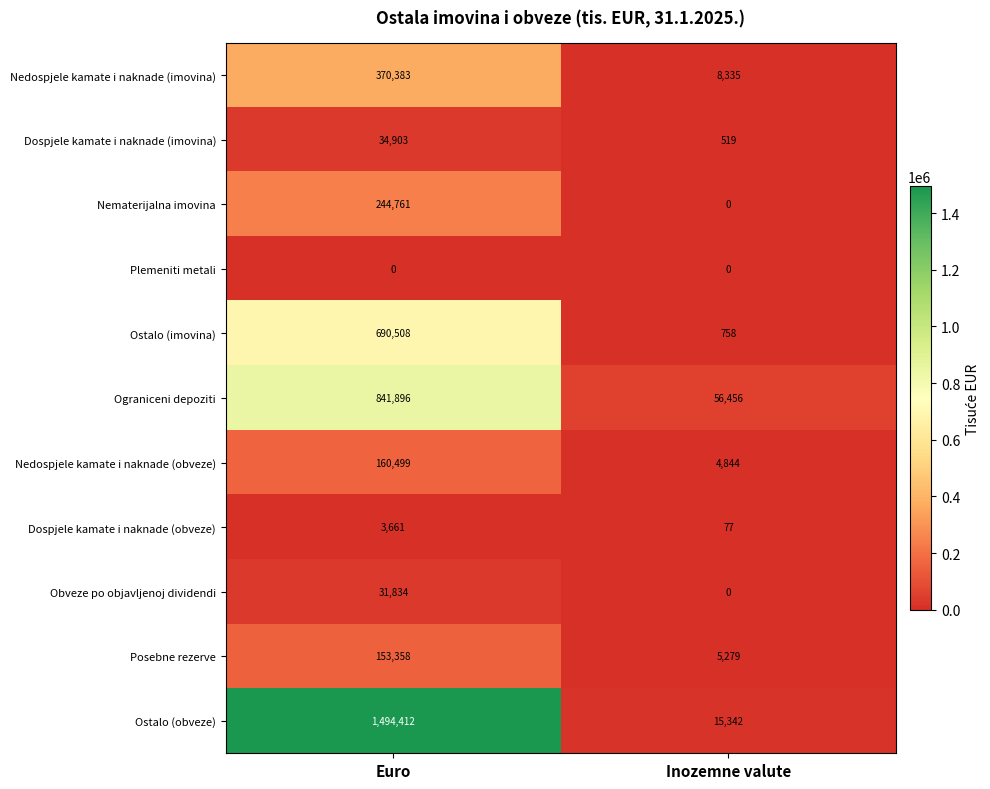

Which label corresponds to the largest value in the chart?

Euro